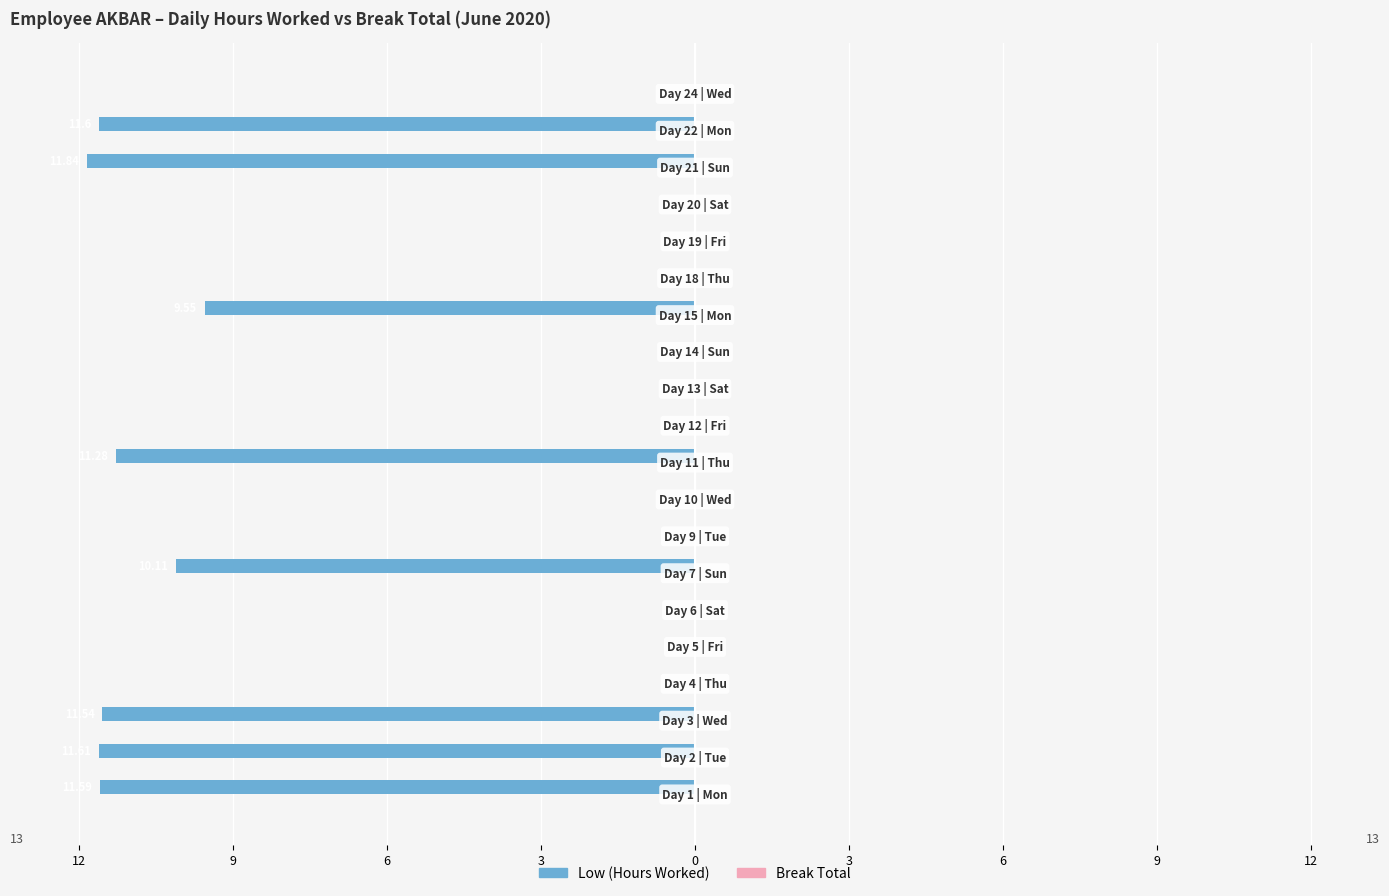

How many data points does each series have?

20